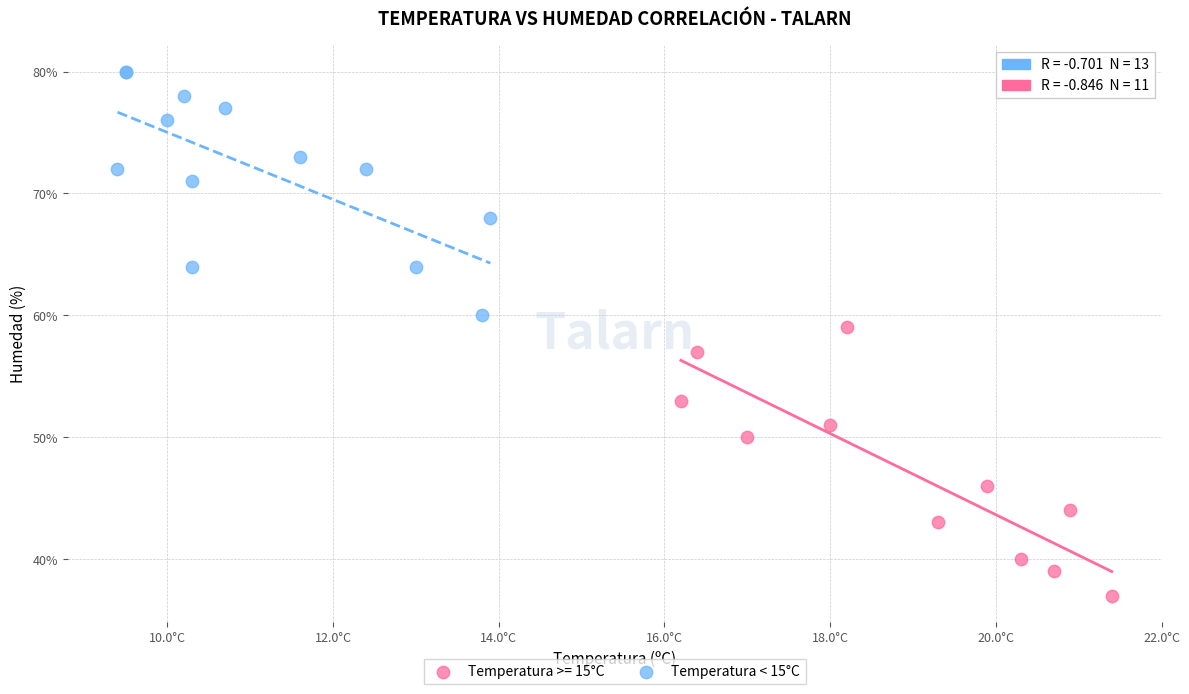

Which series contains the lowest Y value?

Temperatura >= 15°C